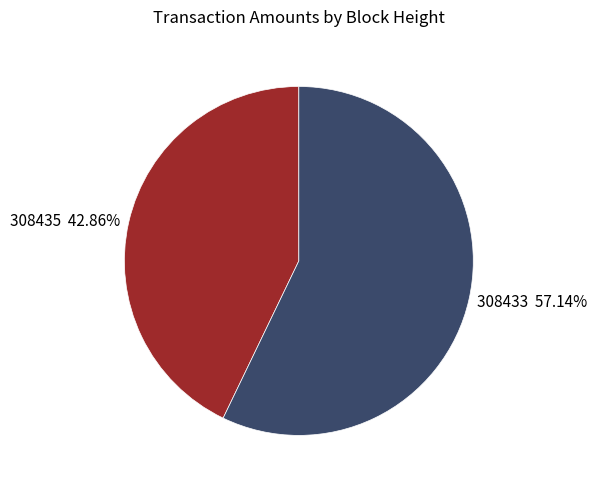

True or false: 308433 accounts for 64% of the total.

False